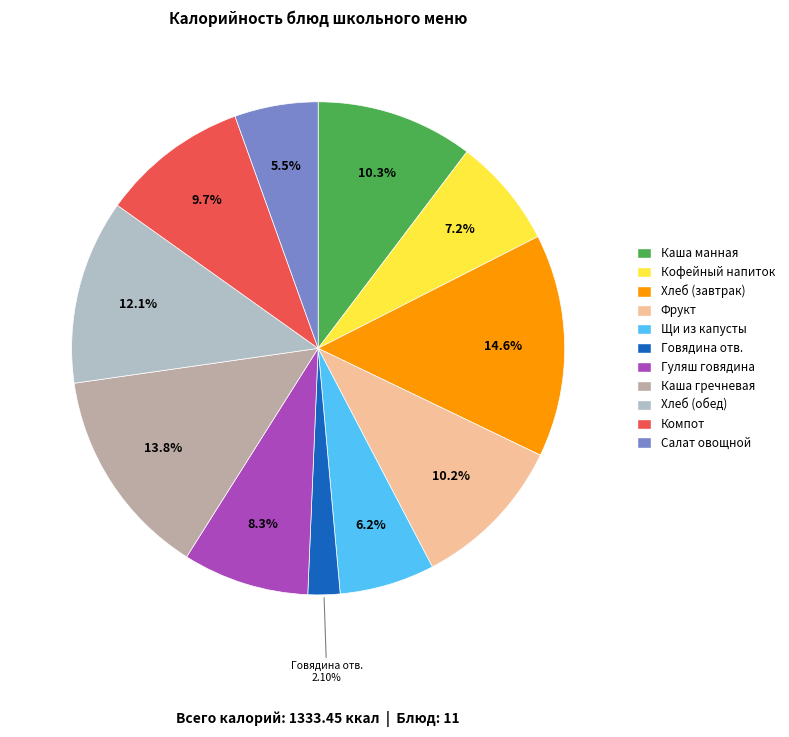

Count the number of slices in the pie.

11